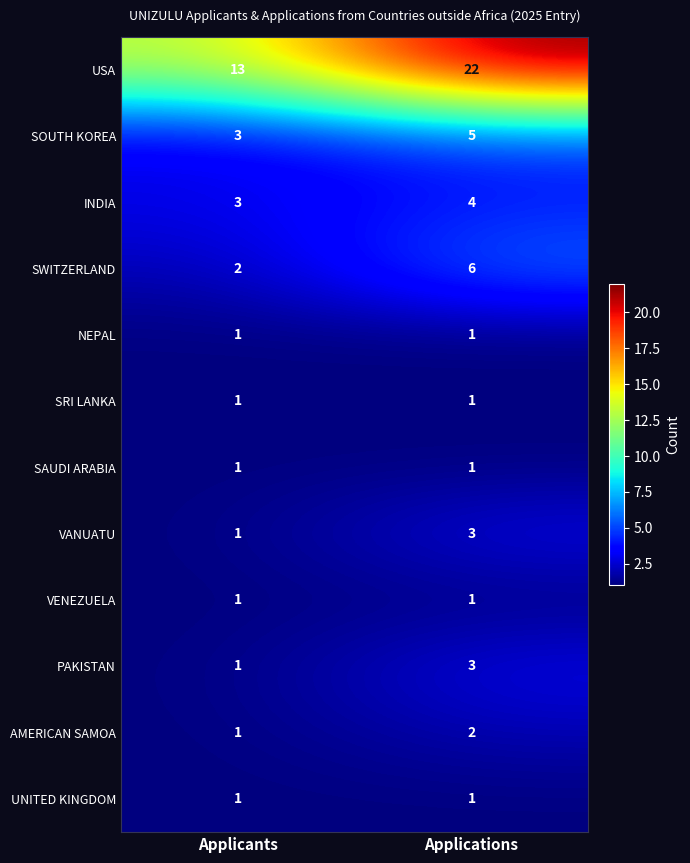

Rank the categories by AMERICAN SAMOA value from lowest to highest.

Applicants, Applications